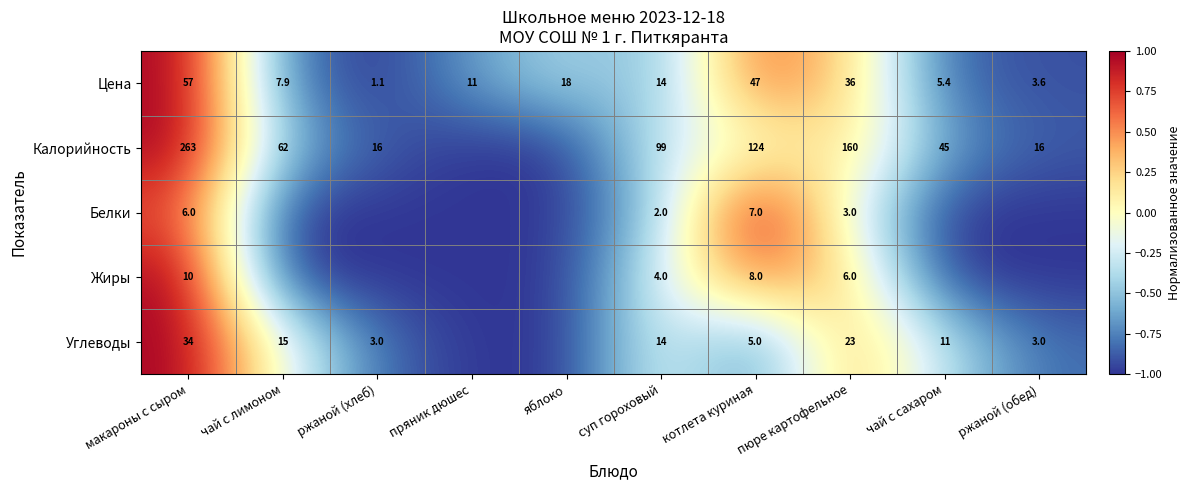

At котлета куриная, list the series in order from smallest to largest.

Углеводы, Белки, Жиры, Цена, Калорийность